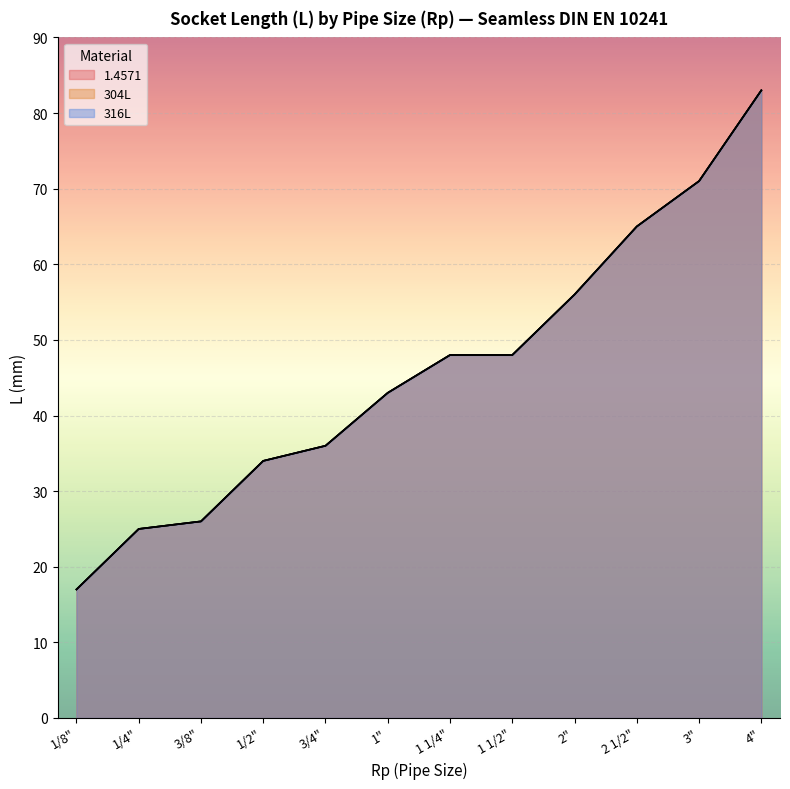

How many values in the 304L series exceed 48?

4